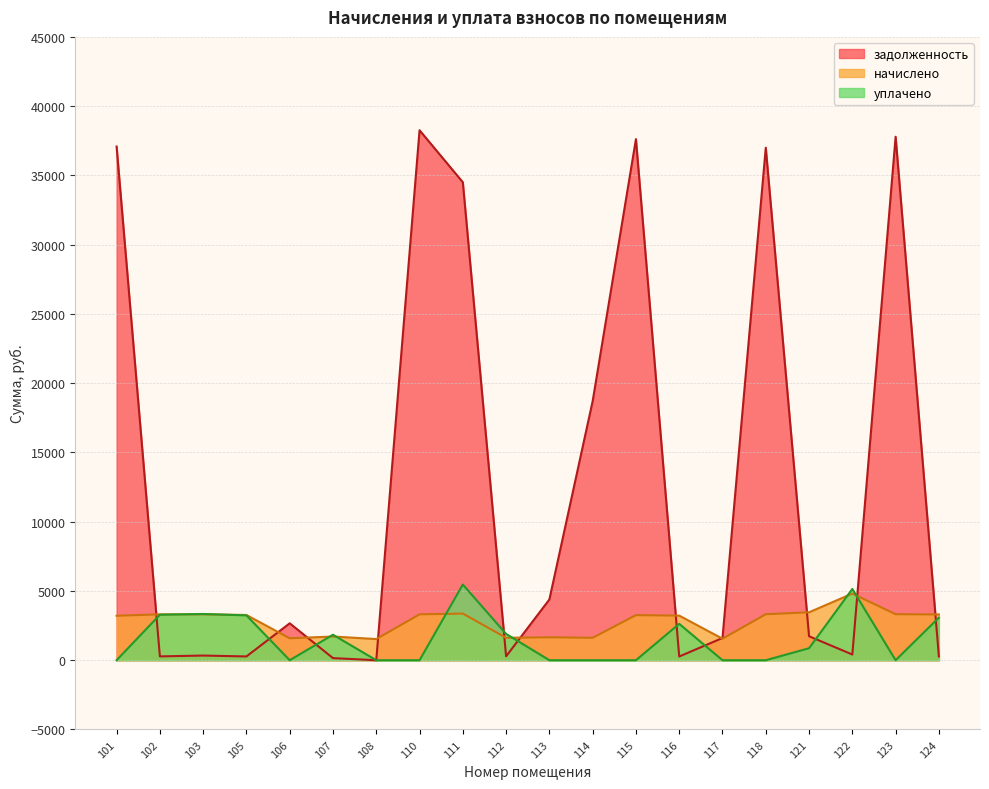

How many lines are shown in the chart?

3